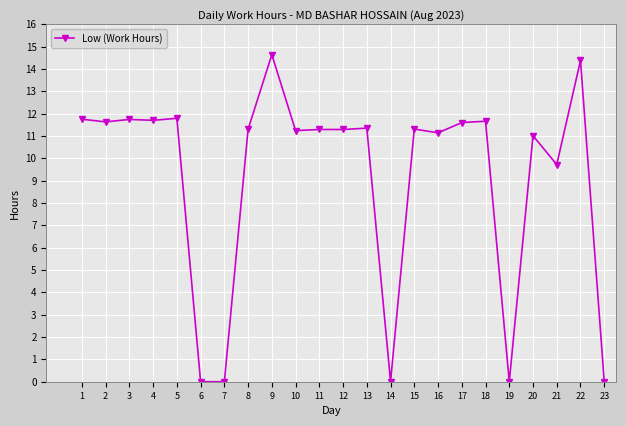

Between 10 and 14, which is larger?

10